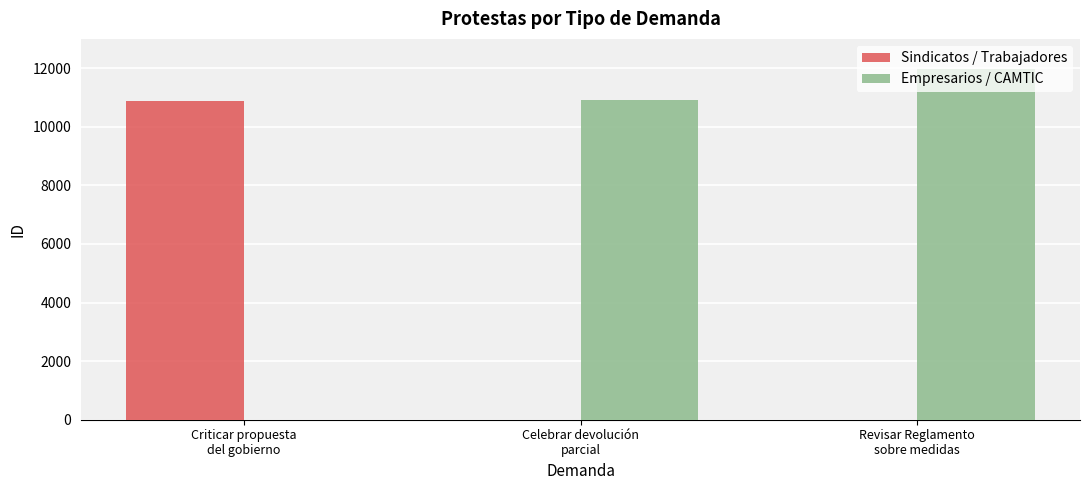

What are all the series names shown in the legend?

Sindicatos / Trabajadores, Empresarios / CAMTIC